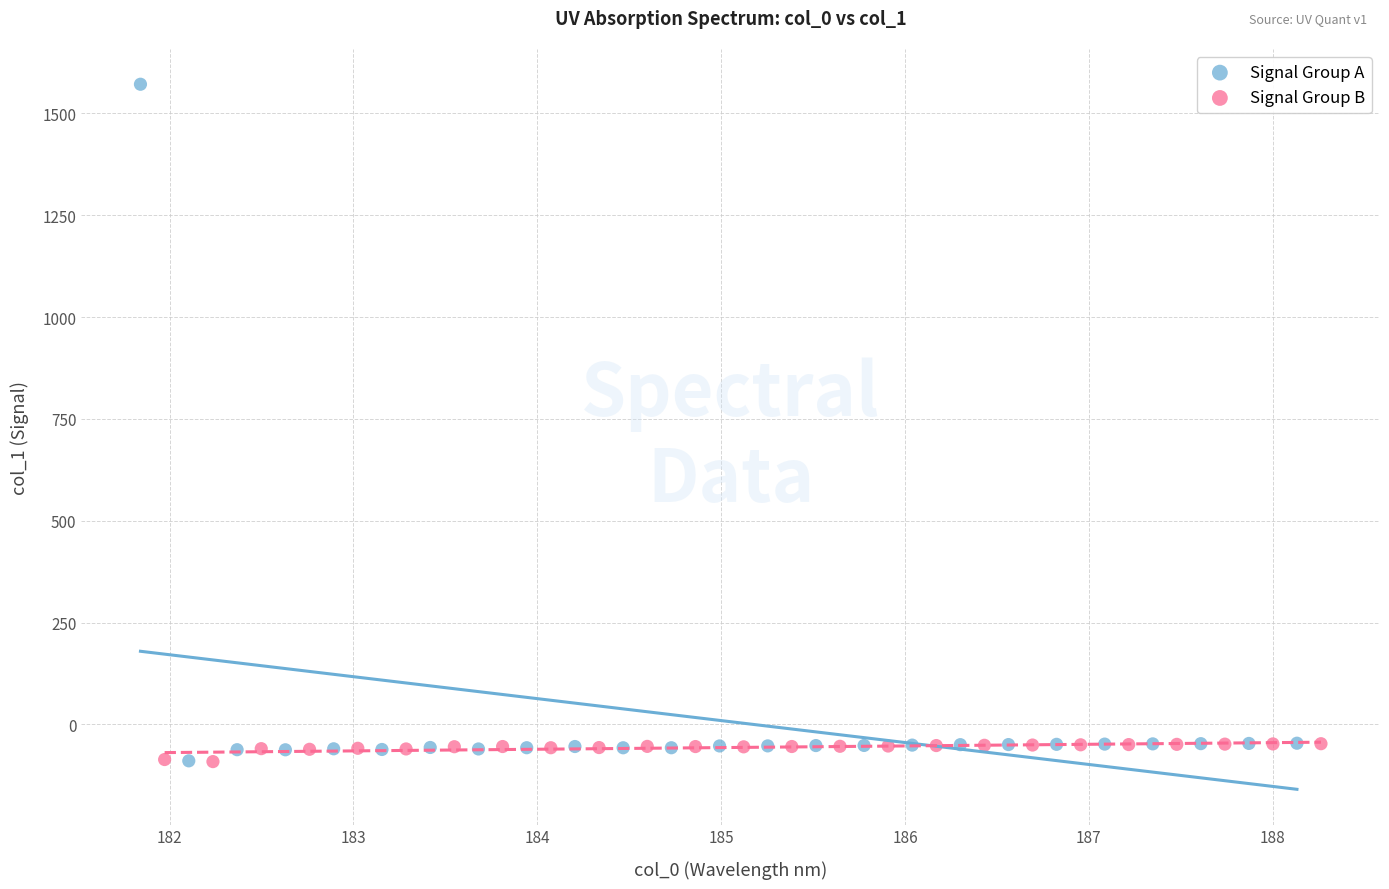

What are all the series names shown in the legend?

Signal Group A, Signal Group B